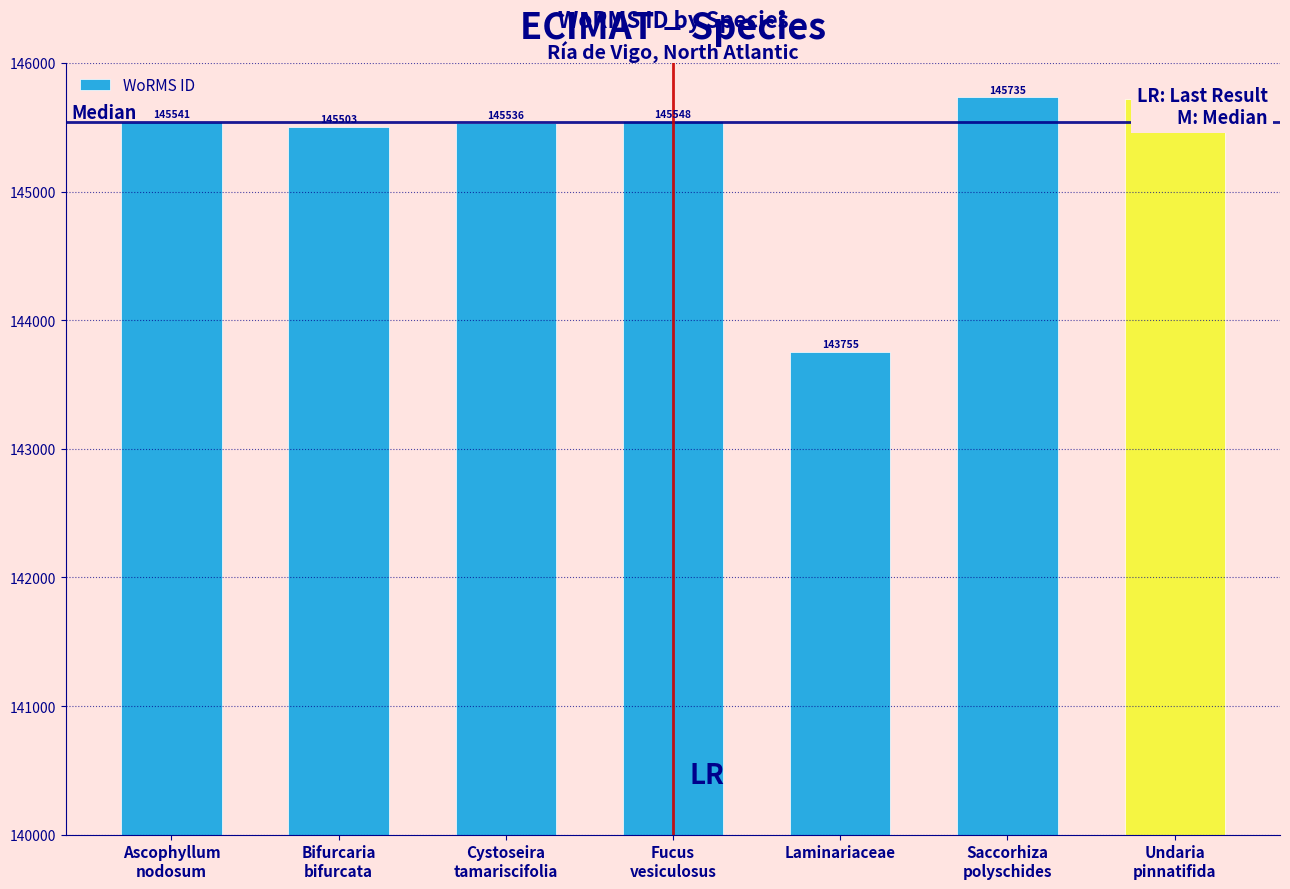

What is the smallest value displayed?

143755